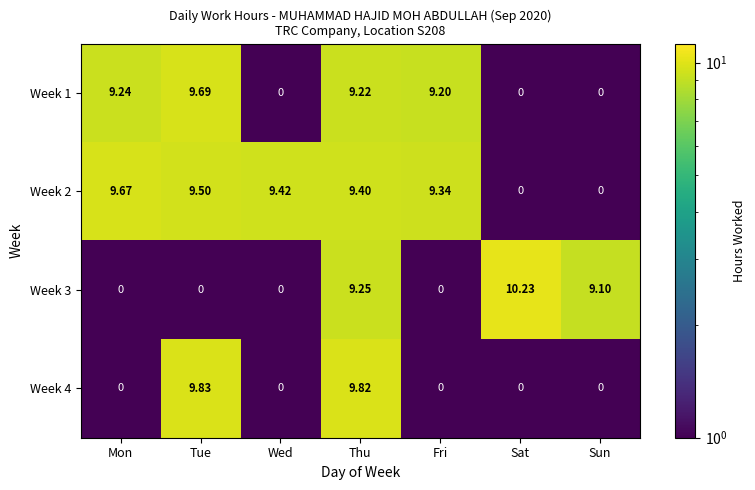

Which series has the largest total across all categories?

Week 2